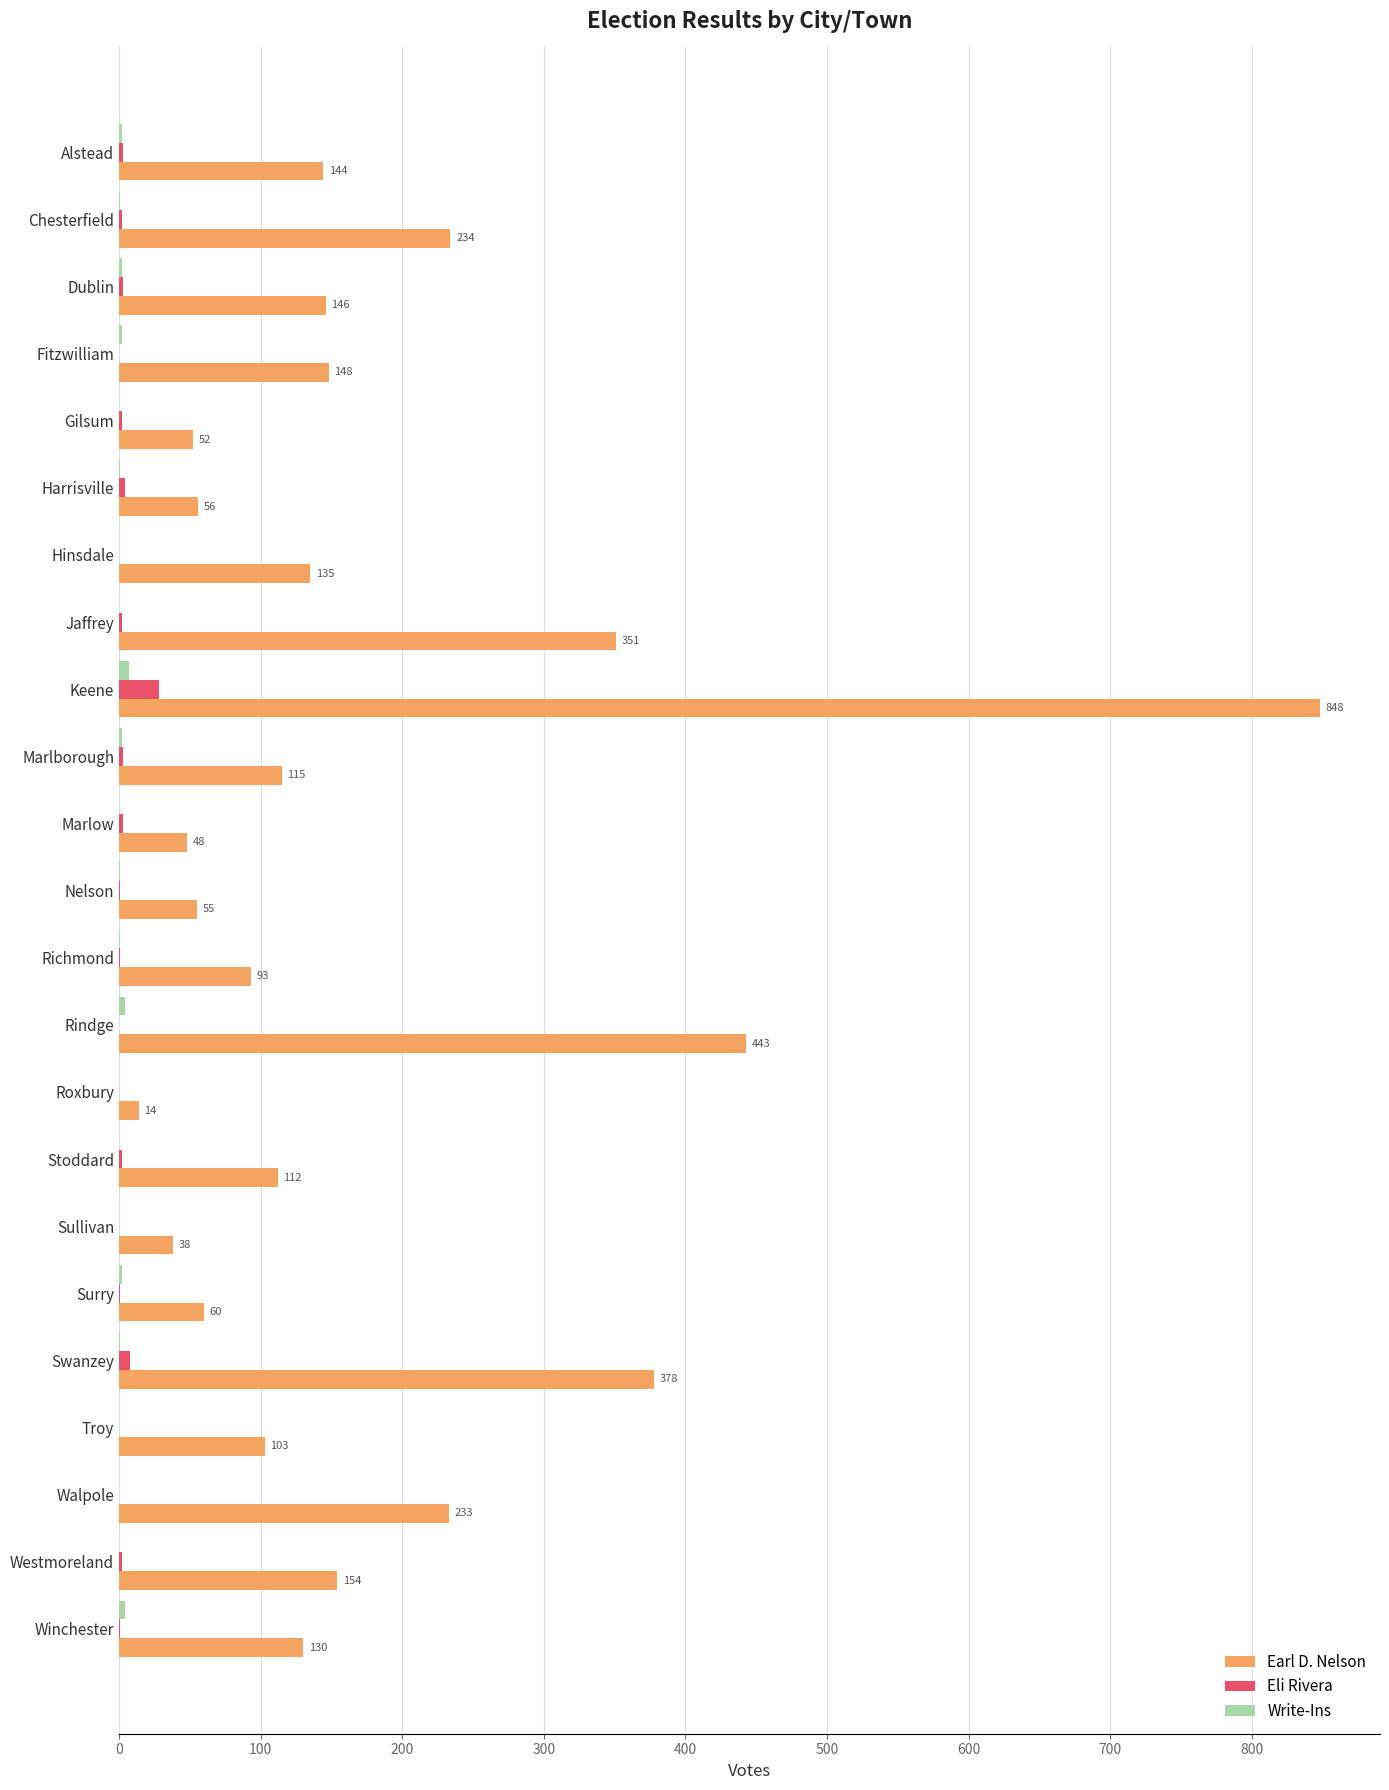

What is the sum of all Eli Rivera values?

66